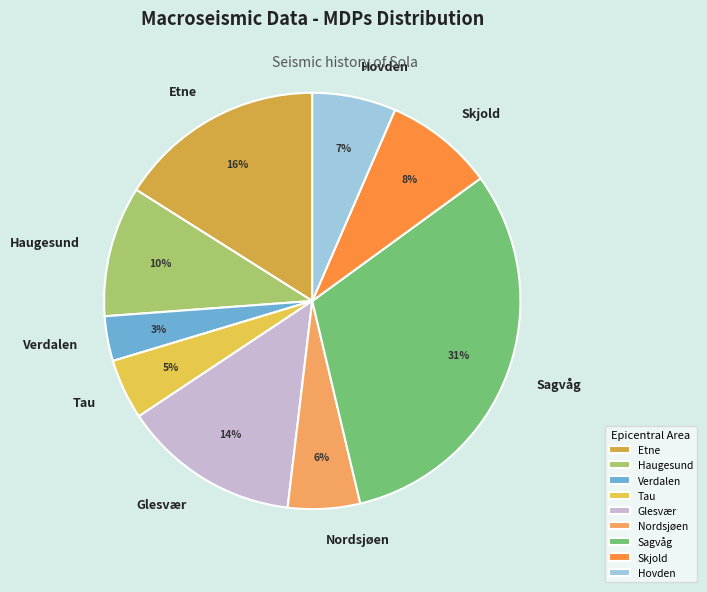

What is the ratio of the value at Verdalen to the value at Etne?

0.2